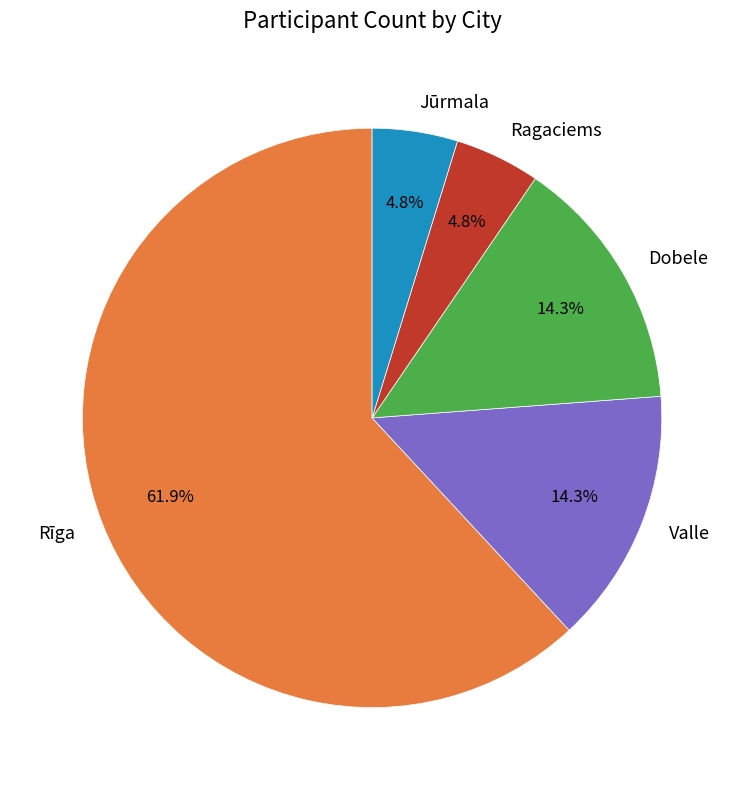

True or false: Ragaciems accounts for 5% of the total.

True